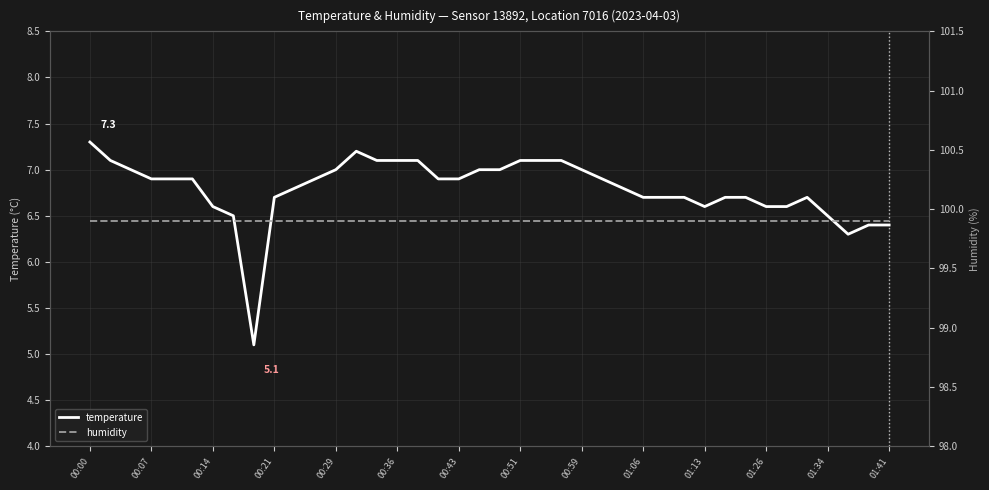

At which label does temperature first exceed 6?

00:00